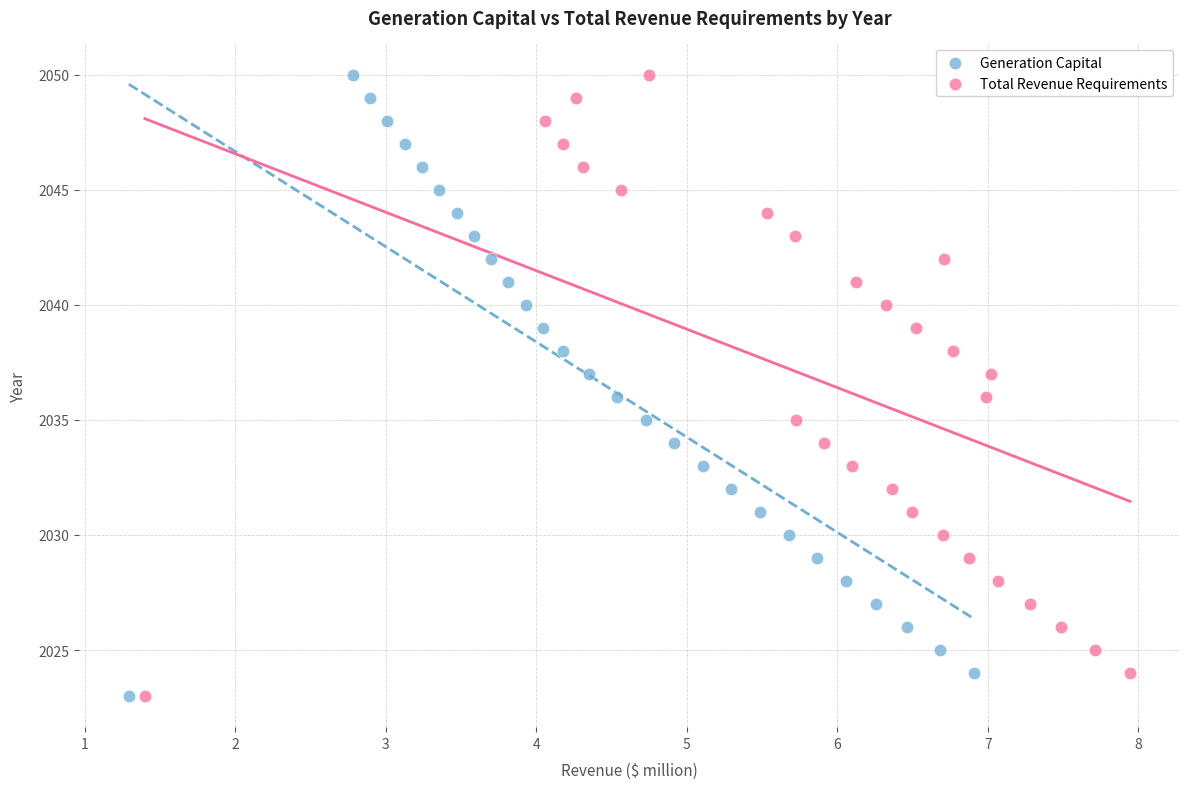

What are all the series names shown in the legend?

Generation Capital, Total Revenue Requirements